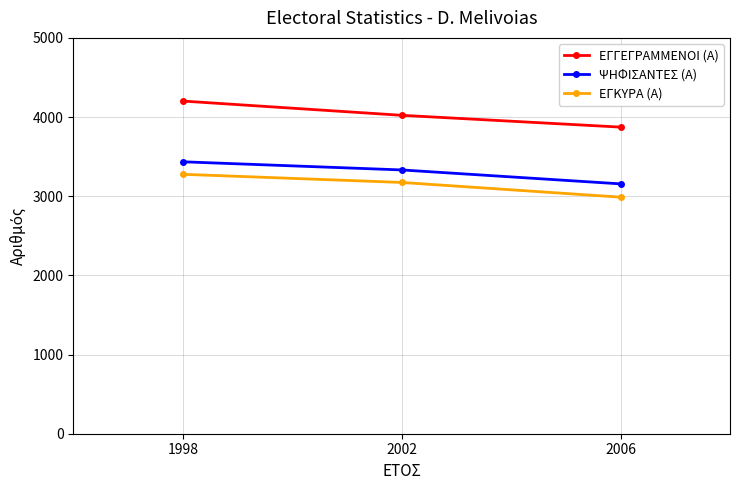

How many categories are shown in the chart?

3